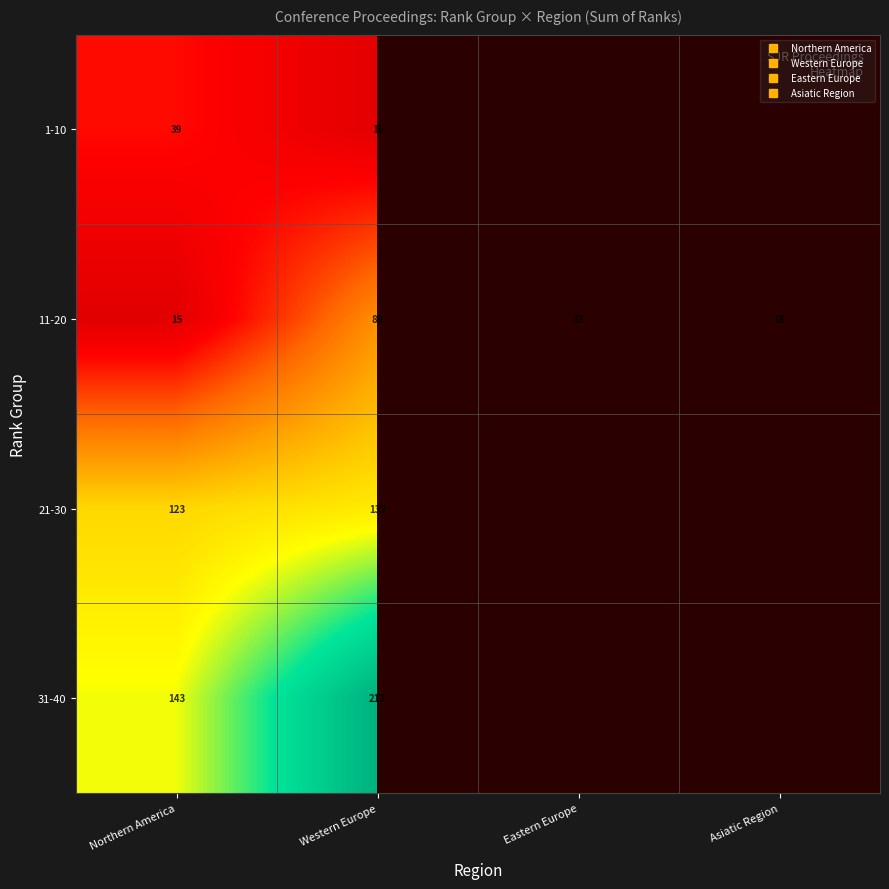

Is the value of 31-40 at Asiatic Region greater than the value of 1-10 at Eastern Europe?

No